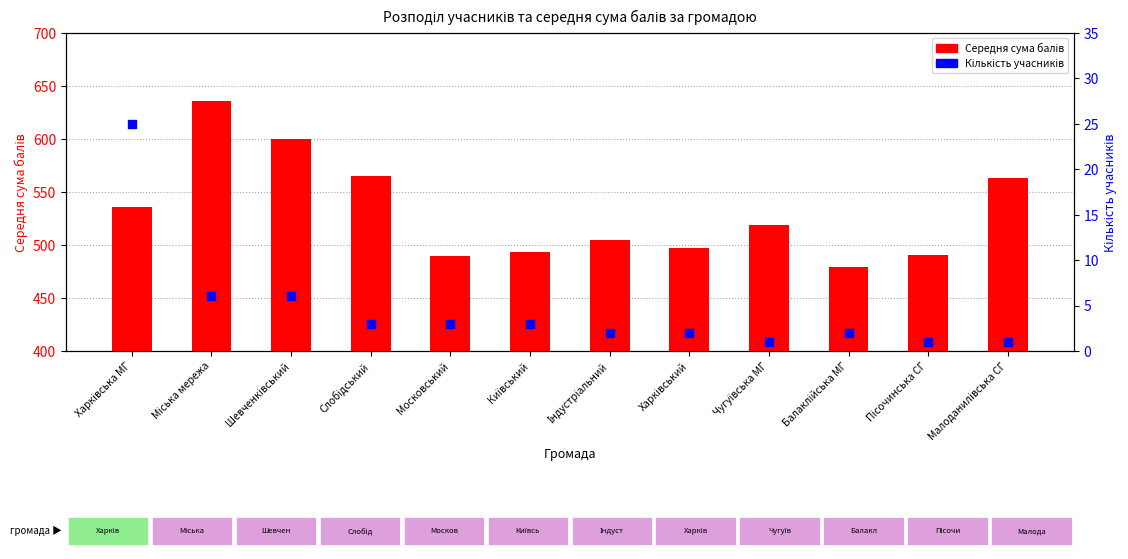

What is the total value across all series at Харківська МГ?

561